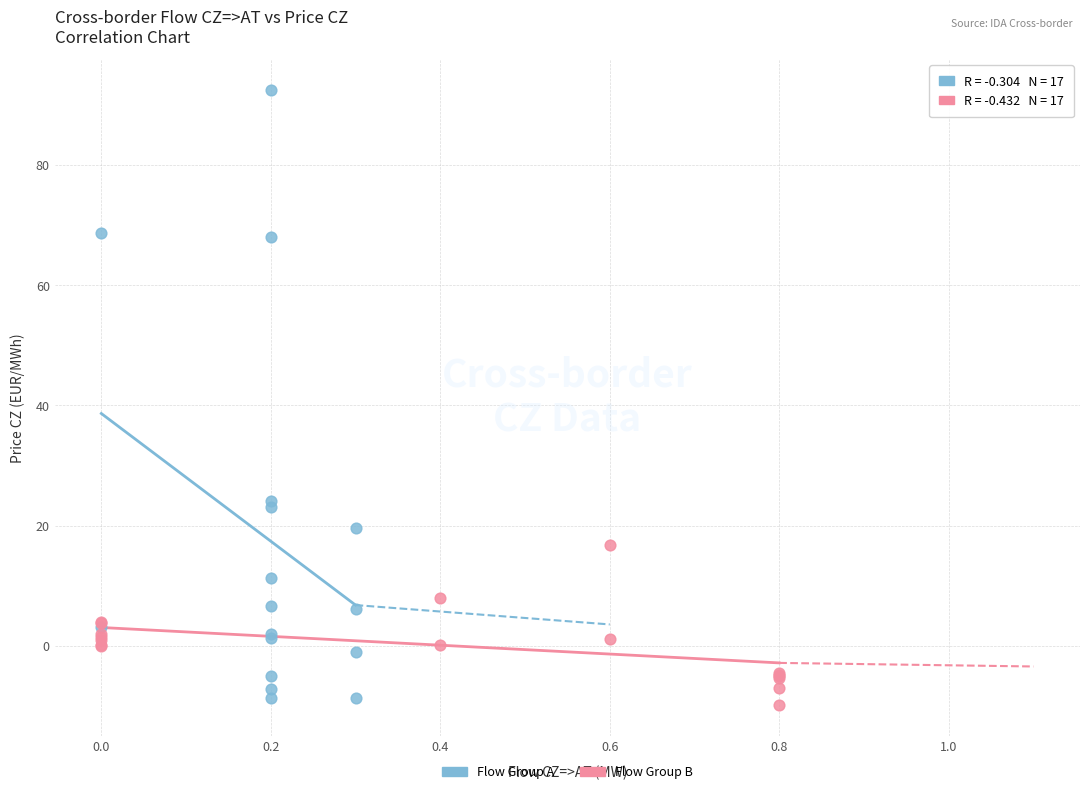

Which series has the widest spread of Y values?

Flow Group A